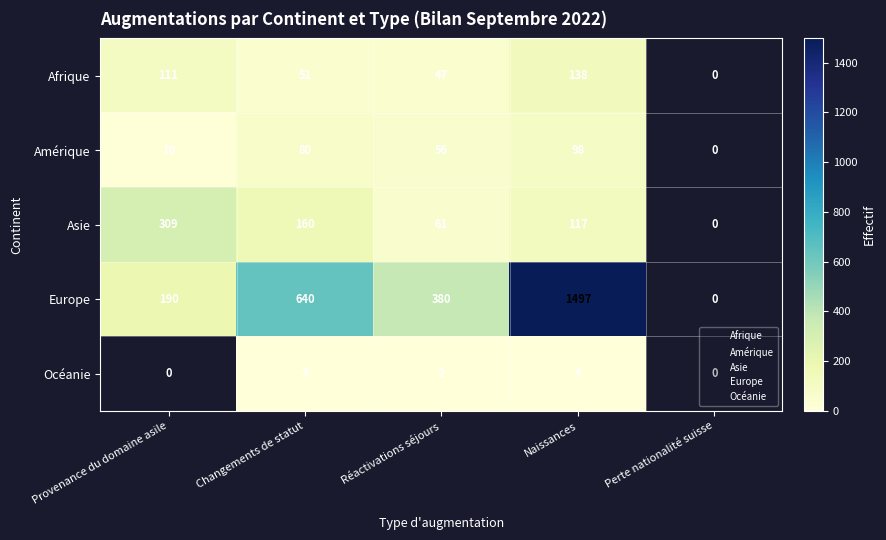

Which series has the widest spread of values?

Europe